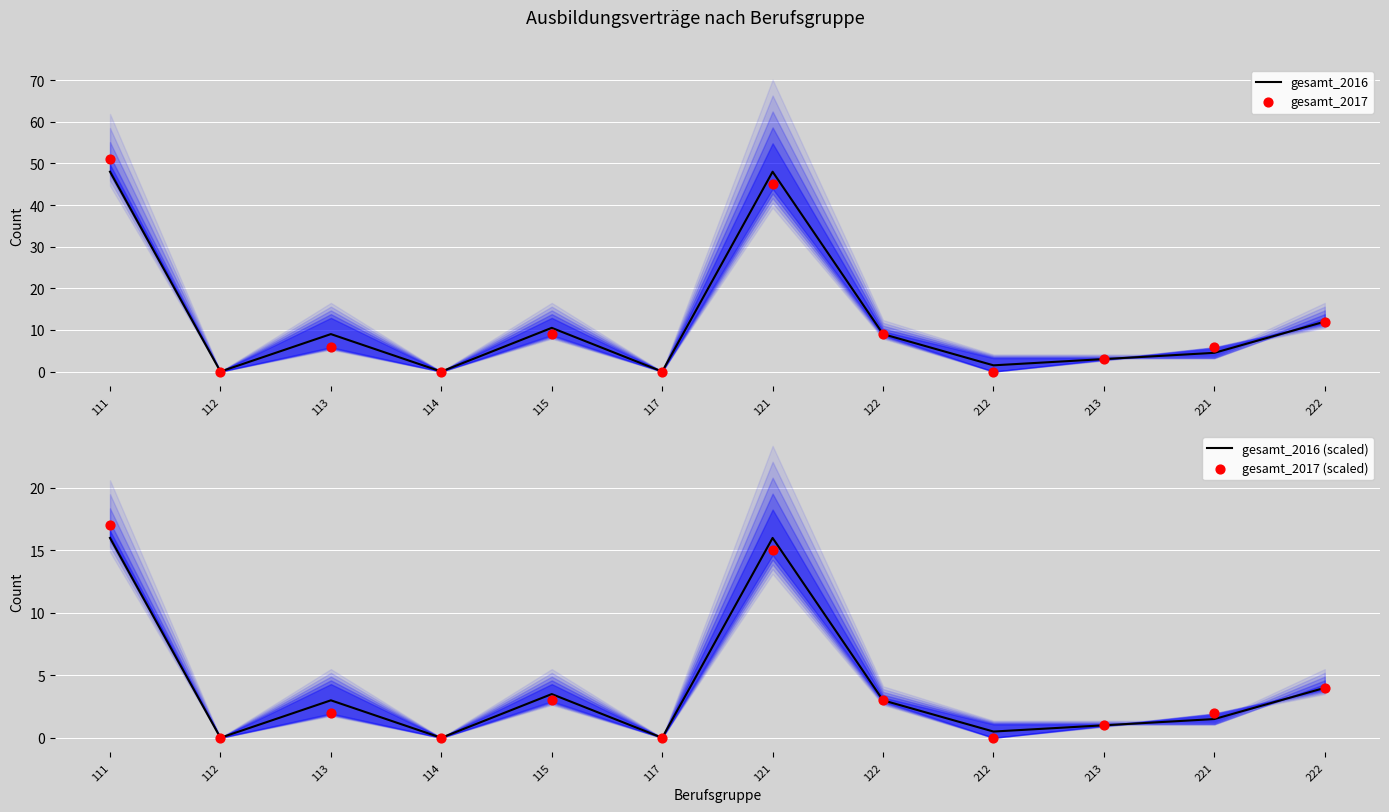

What is the total value across all series at 222?

32.0